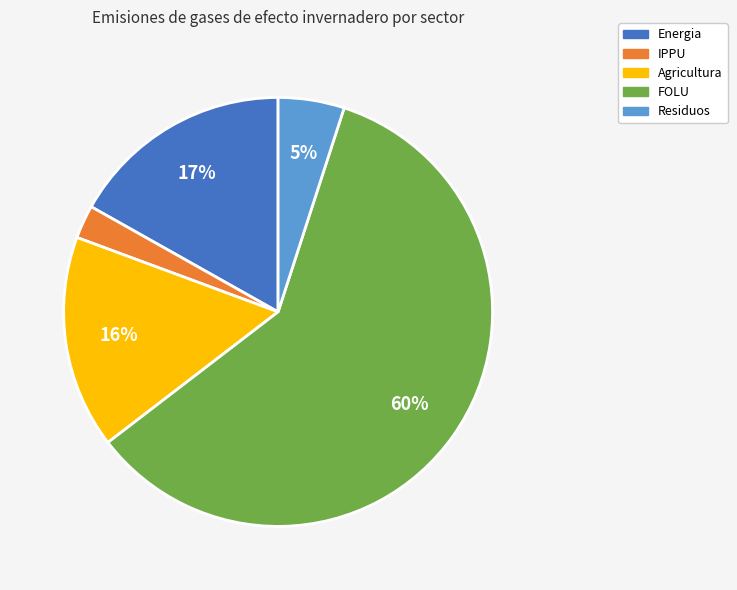

True or false: Energia accounts for 17% of the total.

True